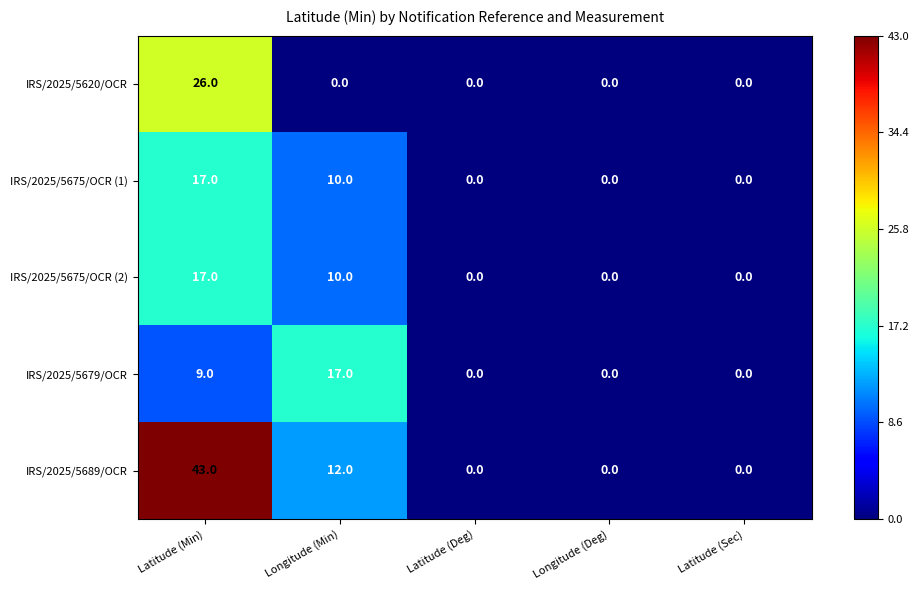

How many values in the IRS/2025/5679/OCR series exceed 0?

2